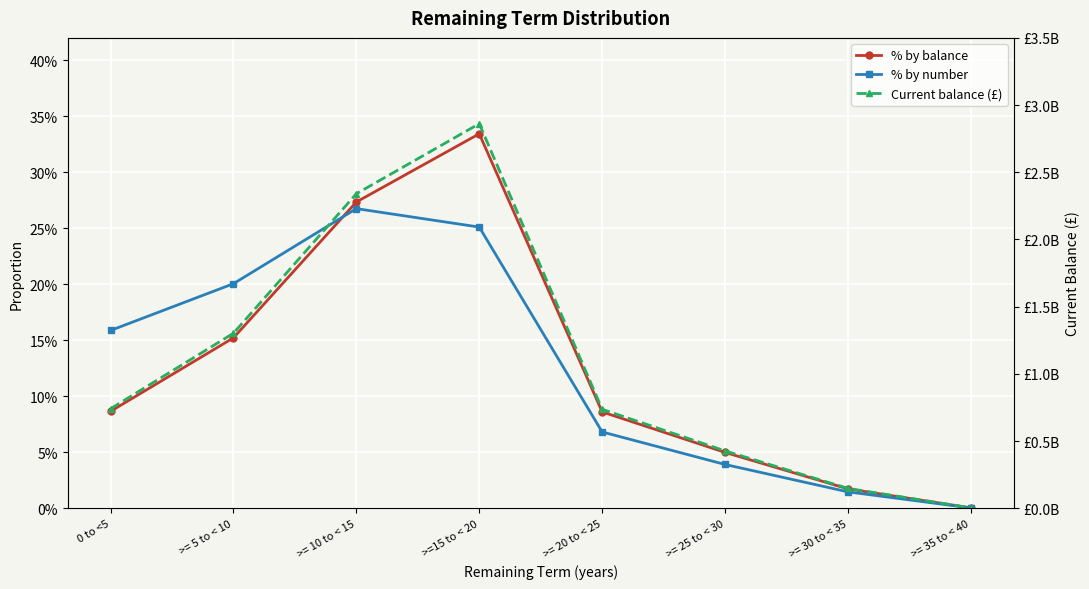

Reading left to right, list all the values displayed in this chart.

% by balance: 0.1	0.2	0.3	0.3	0.1	0.0	0.0	0.0
% by number: 0.2	0.2	0.3	0.3	0.1	0.0	0.0	0.0
Current balance (£): 740481108.0	1302302079.3	2340407309.1	2861530566.7	736143664.0	426707303.0	147870598.7	2902024.6